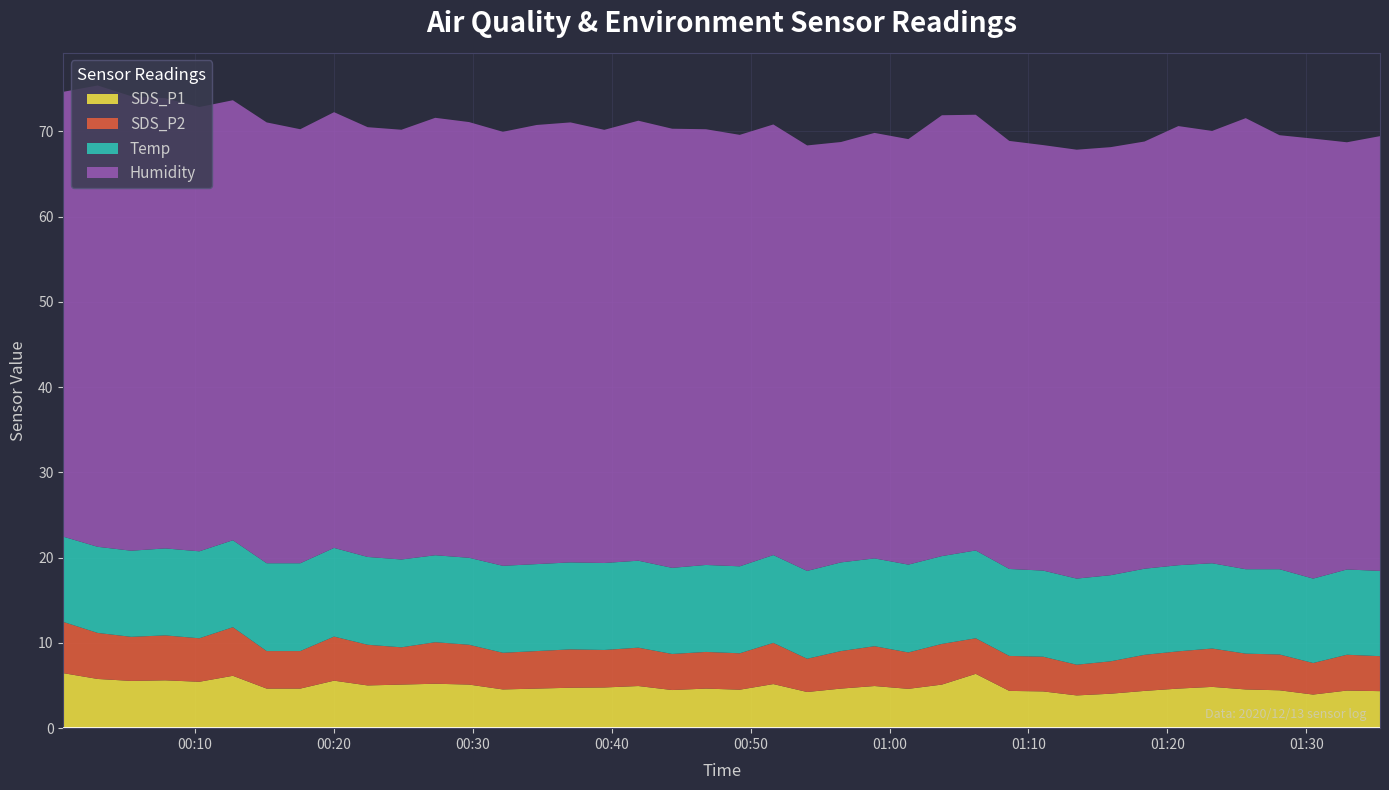

What are all the series names shown in the legend?

SDS_P1, SDS_P2, Temp, Humidity